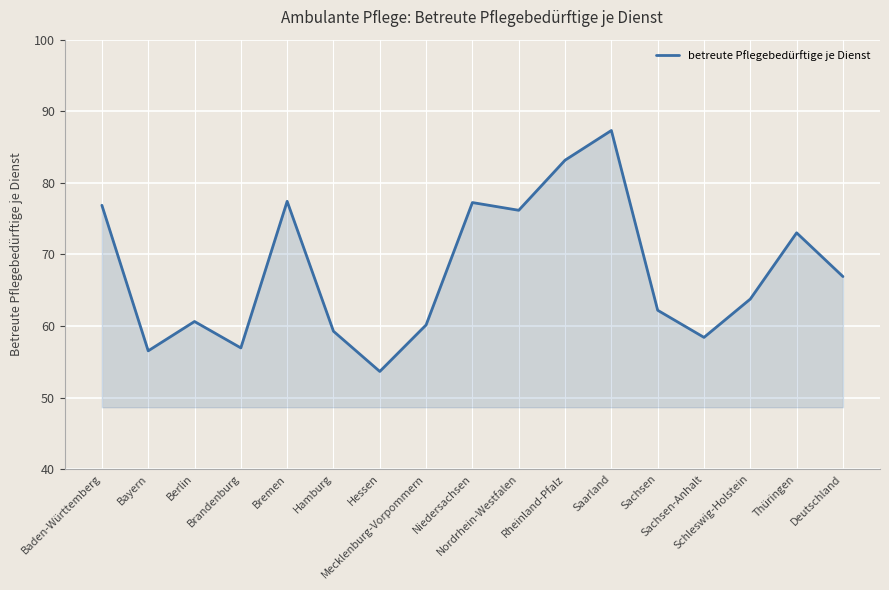

What is the maximum value shown in the chart?

87.3